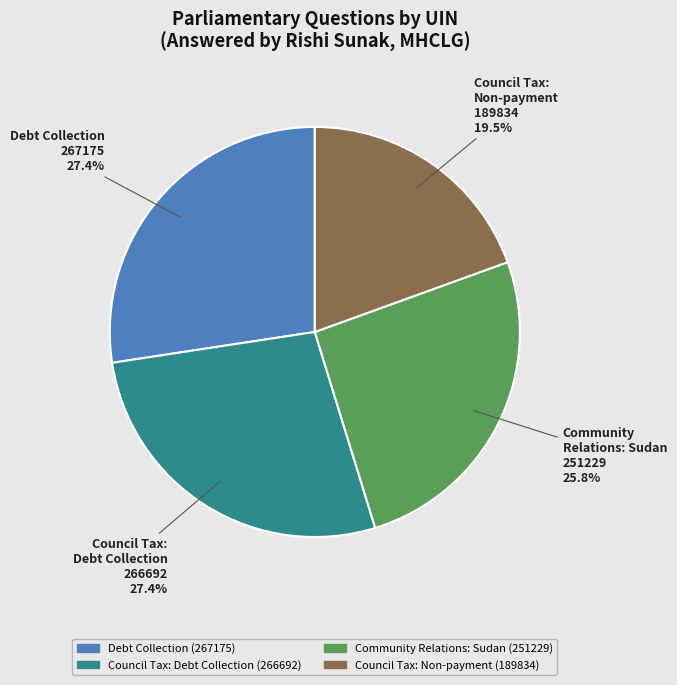

Which category has the smallest portion of the pie?

Council Tax: Non-payment (189834)